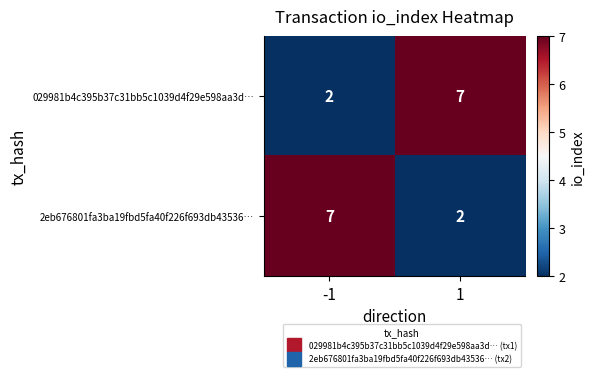

What is the difference between the maximum and minimum values in the 029981b4c395b37c31bb5c1039d4f29e598aa3d… series?

5